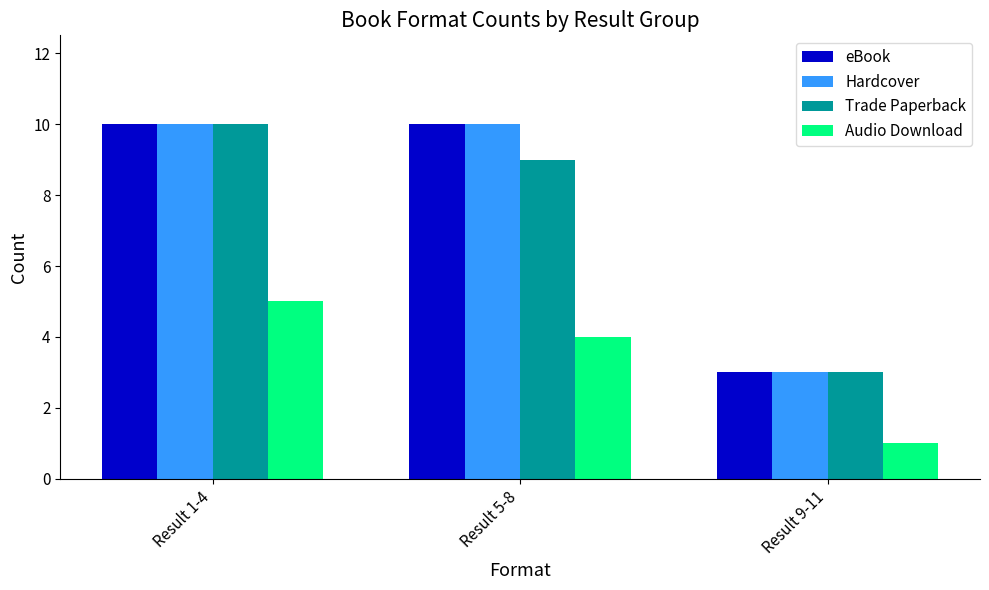

What is the difference between the highest and lowest values at Result 9-11?

2